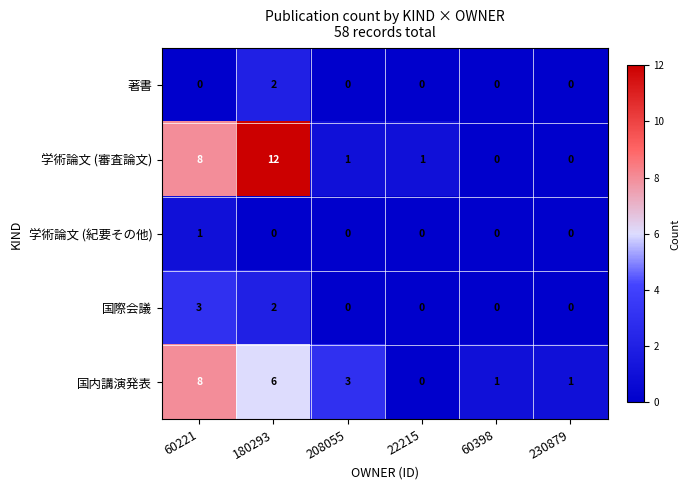

True or false: 学術論文 (紀要その他) has a value of 0 at 180293.

True